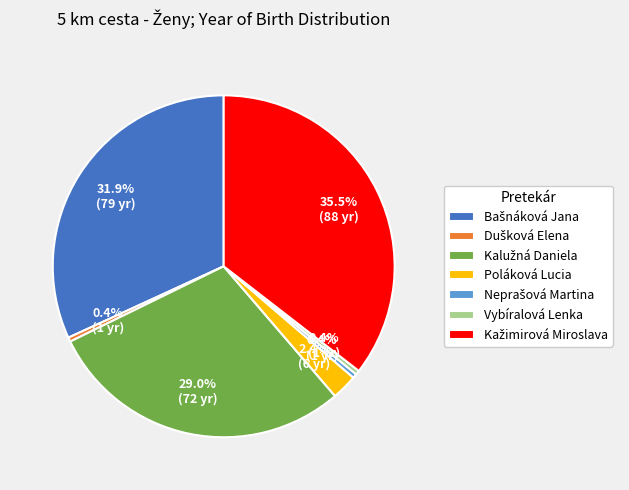

Is there a majority slice in this chart?

No